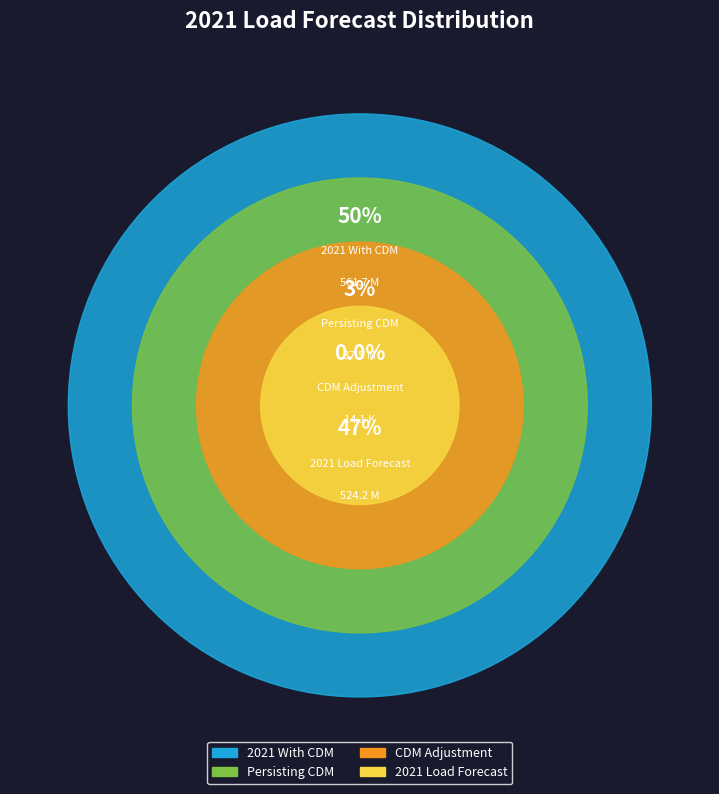

Count the number of slices in the pie.

4